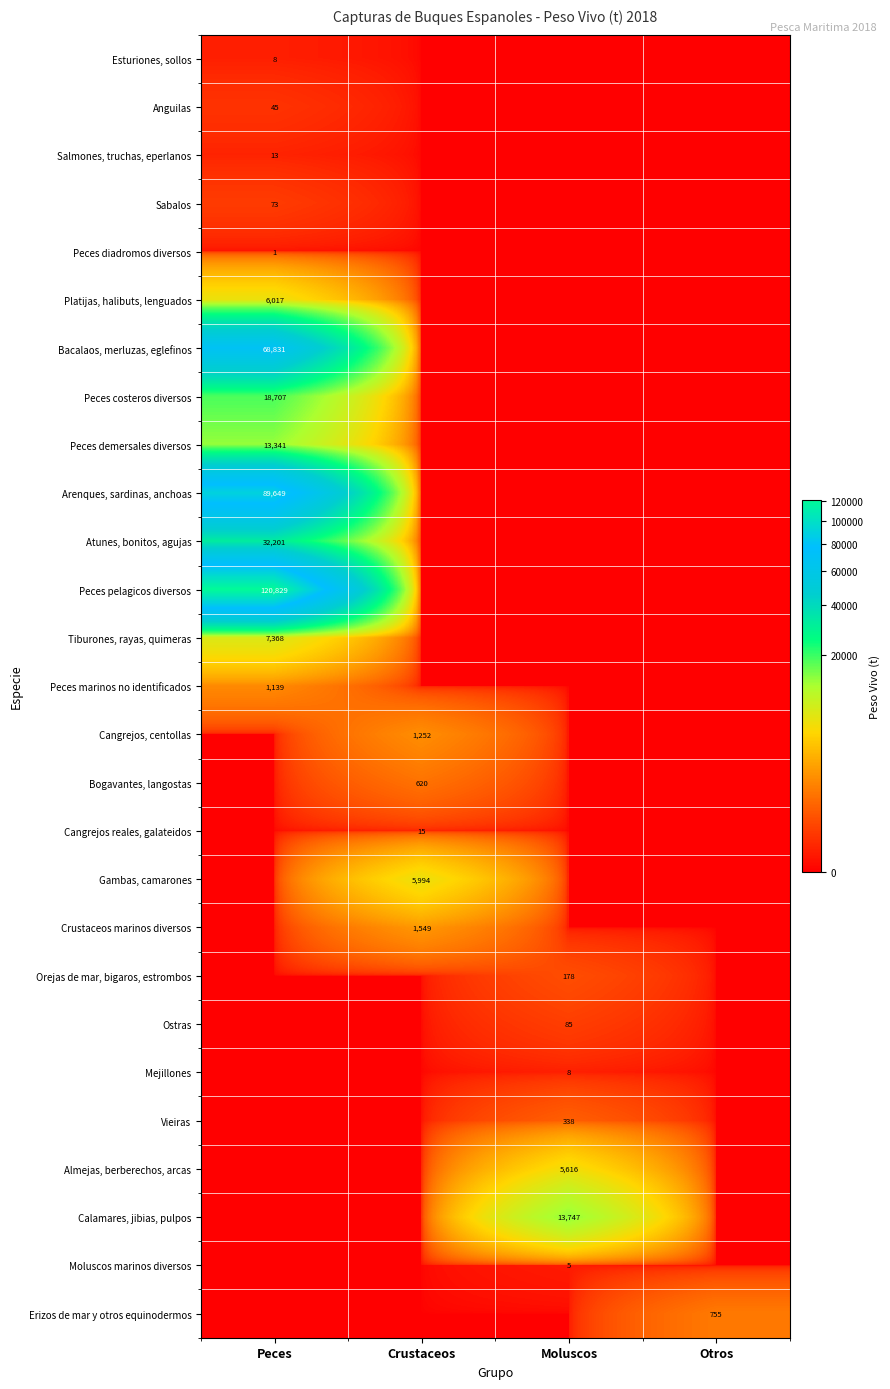

The Vieiras series shows 450 at Moluscos. True or false?

False